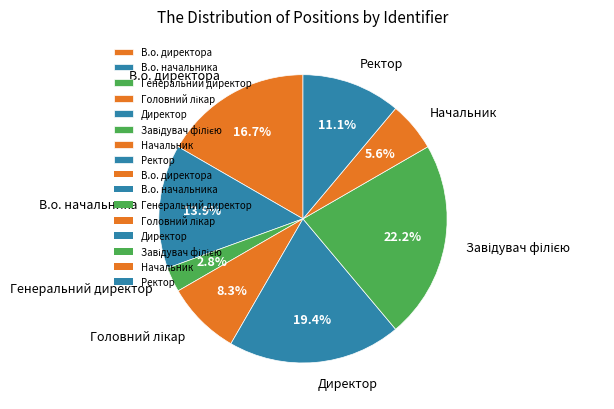

Count the number of slices in the pie.

8